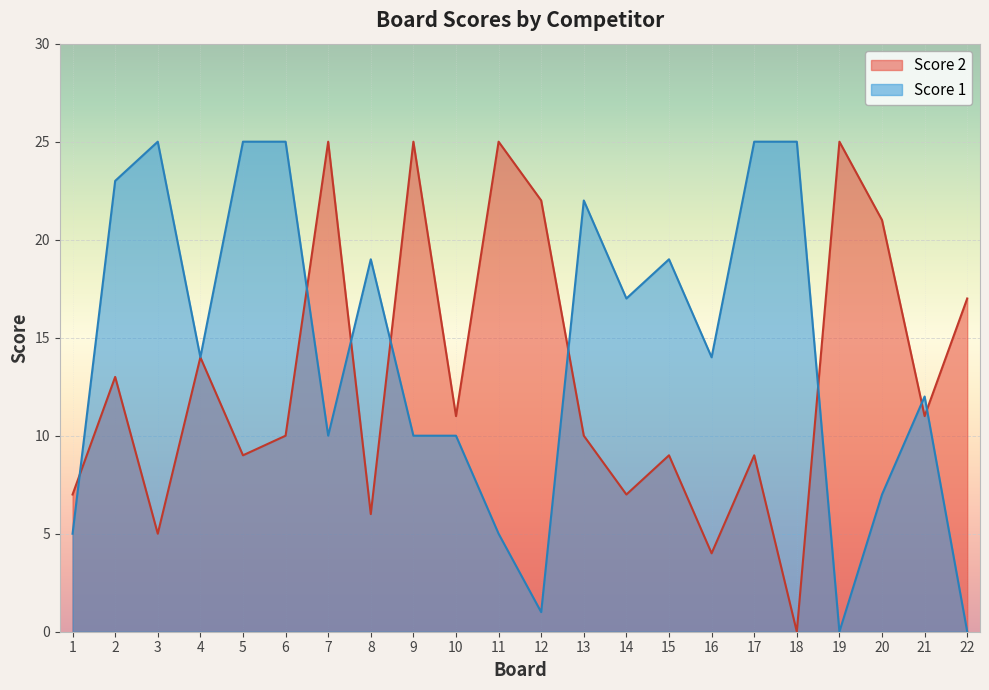

What is the value of the Score 1 point at the 12th from the left?

1